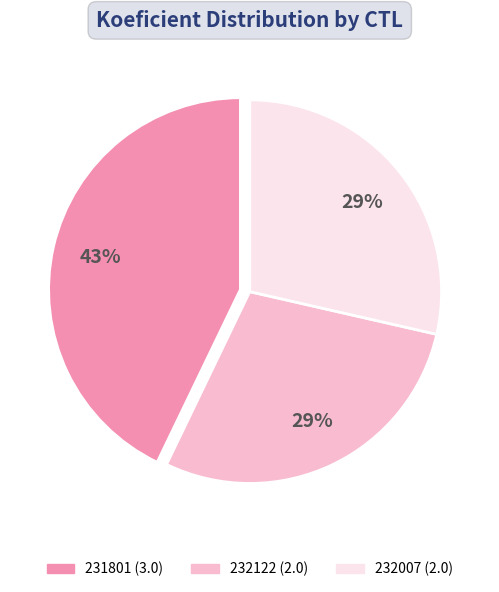

Approximately how many times larger is the value at 231801 compared to 232007?

1.5